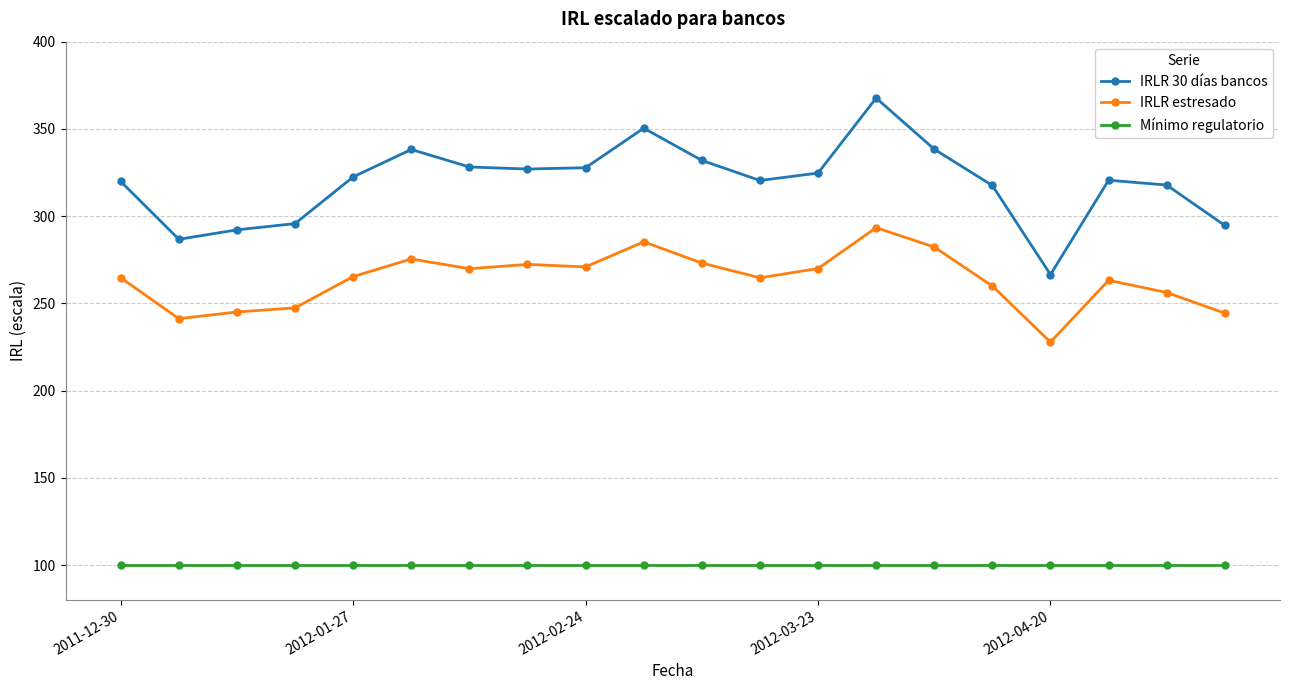

True or false: Mínimo regulatorio and IRLR estresado intersect in this chart.

False